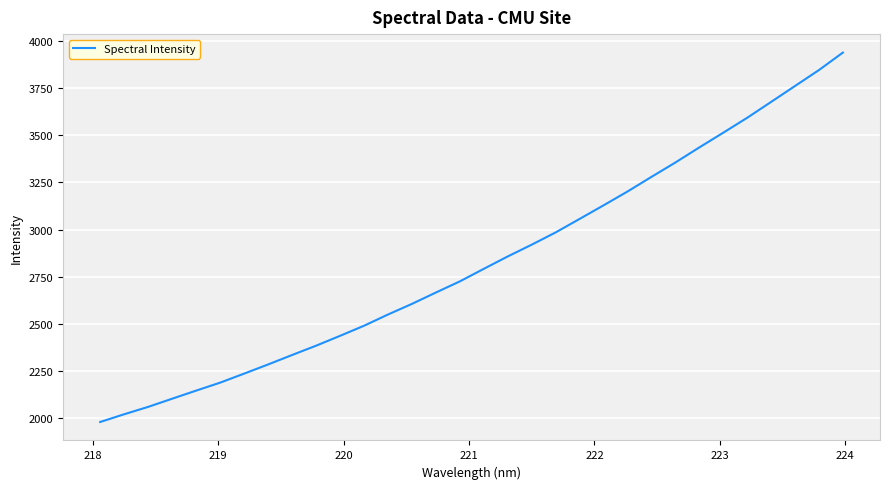

Reading left to right, list all the values displayed in this chart.

1981.0	2021.9	2061.0	2104.2	2147.1	2189.3	2237.0	2285.6	2335.6	2384.9	2437.1	2490.5	2550.0	2606.3	2666.5	2725.6	2792.0	2857.6	2919.9	2984.8	3056.3	3128.2	3201.4	3278.9	3355.1	3434.9	3512.9	3591.9	3676.0	3760.4	3844.8	3937.4